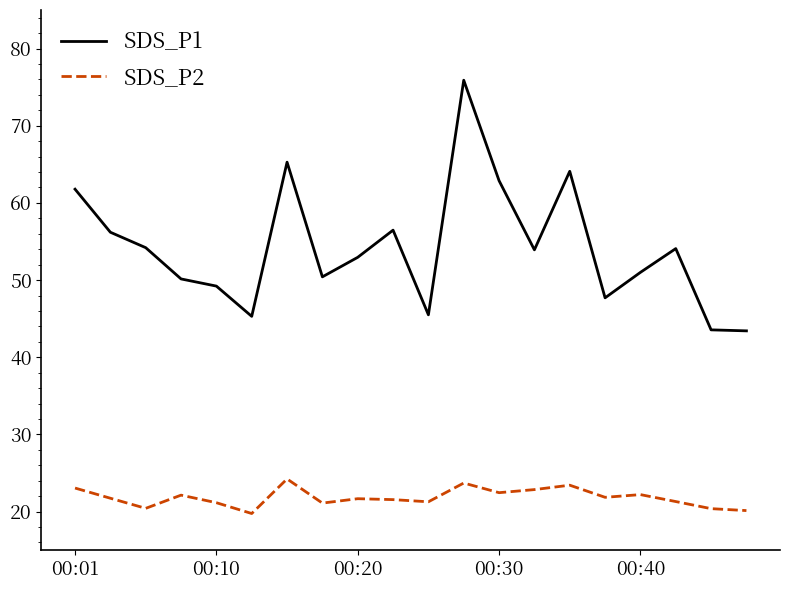

What is the greatest value displayed?

75.9